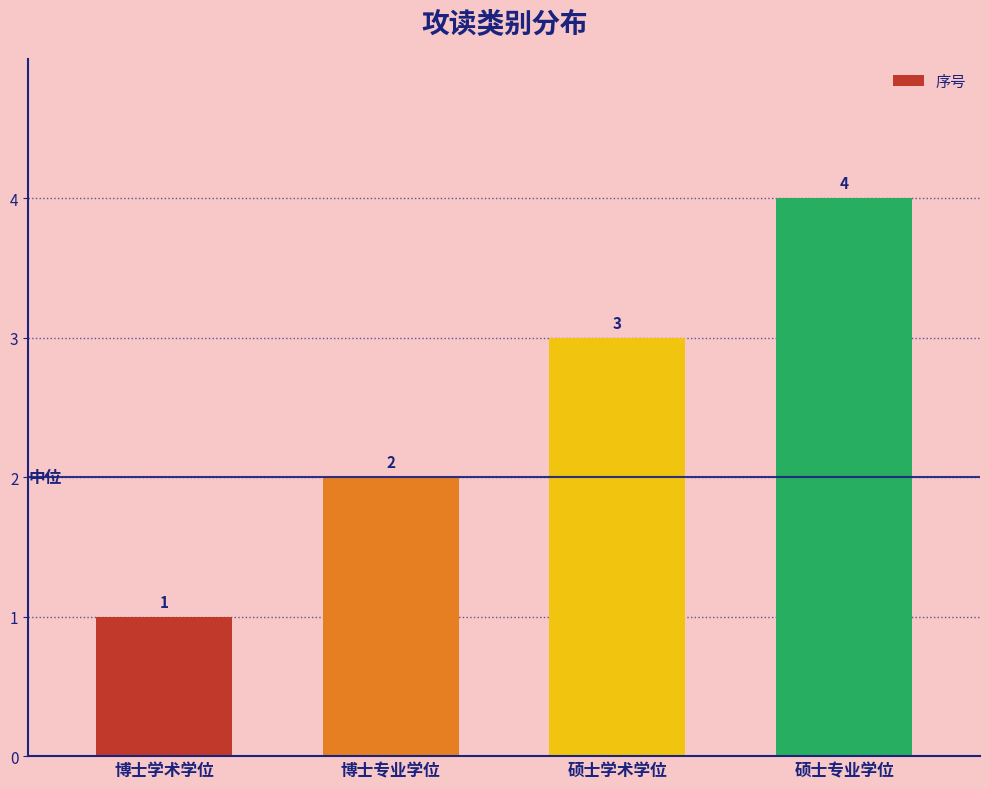

Where is the data nearest to the value 2?

博士专业学位